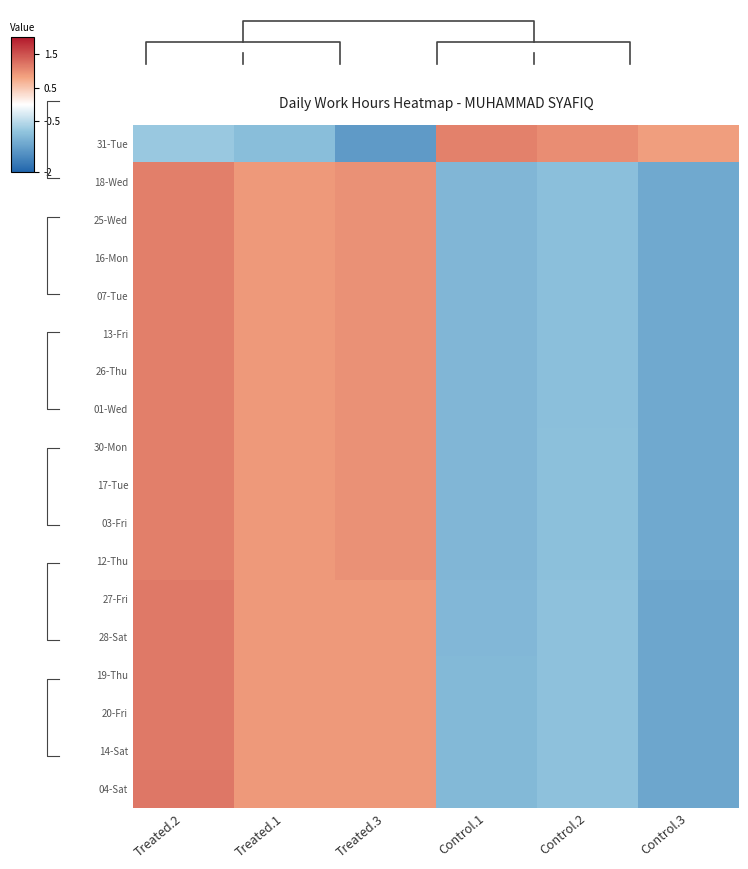

What is the minimum value for 19-Thu?

-1.2